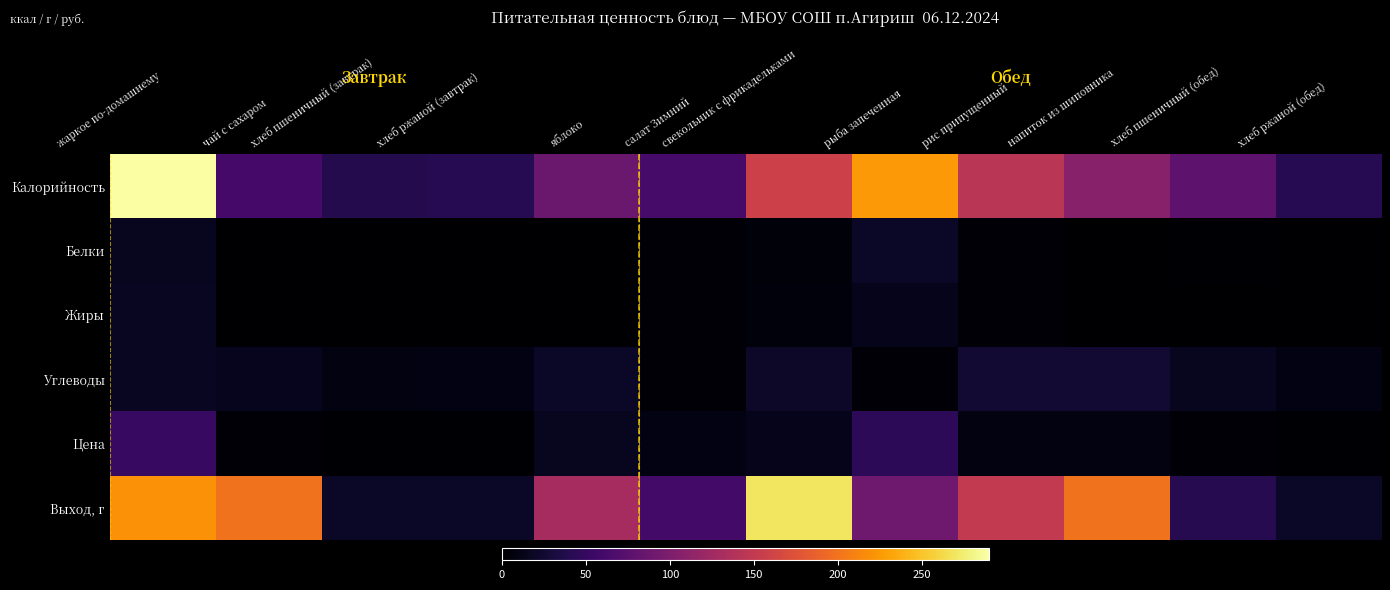

Between хлеб пшеничный (завтрак) and свекольник с фрикадельками, which is larger?

свекольник с фрикадельками